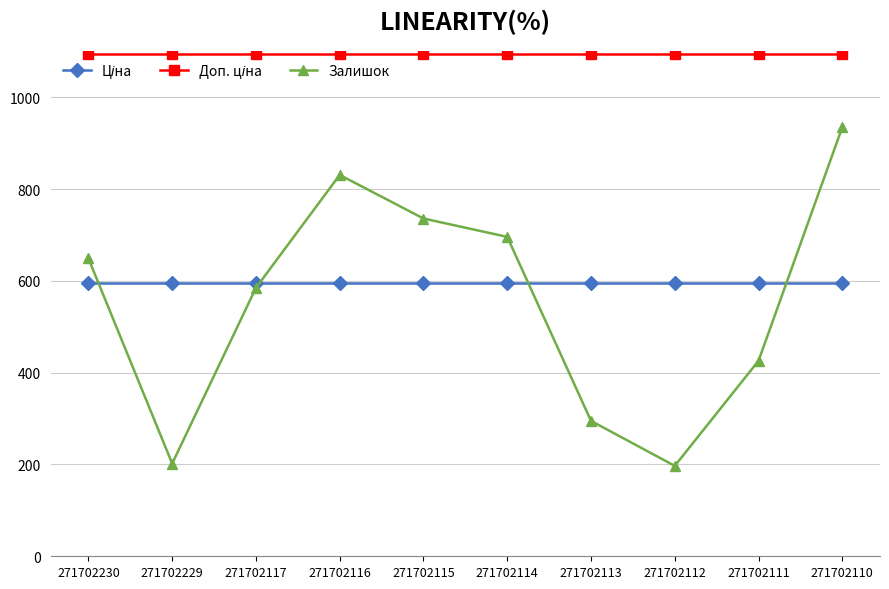

Which series changed the most between 271702229 and 271702114?

Залишок